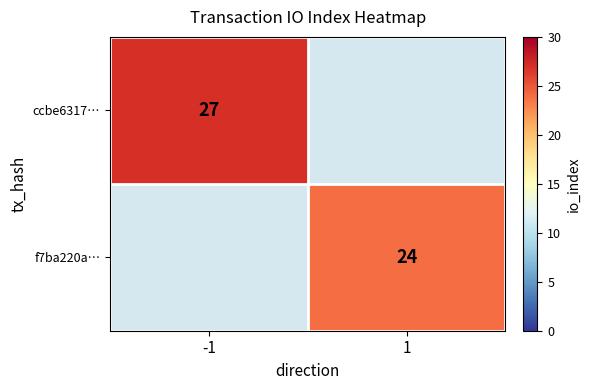

Is the value of f7ba220a… at 1 greater than the value of ccbe6317… at -1?

No